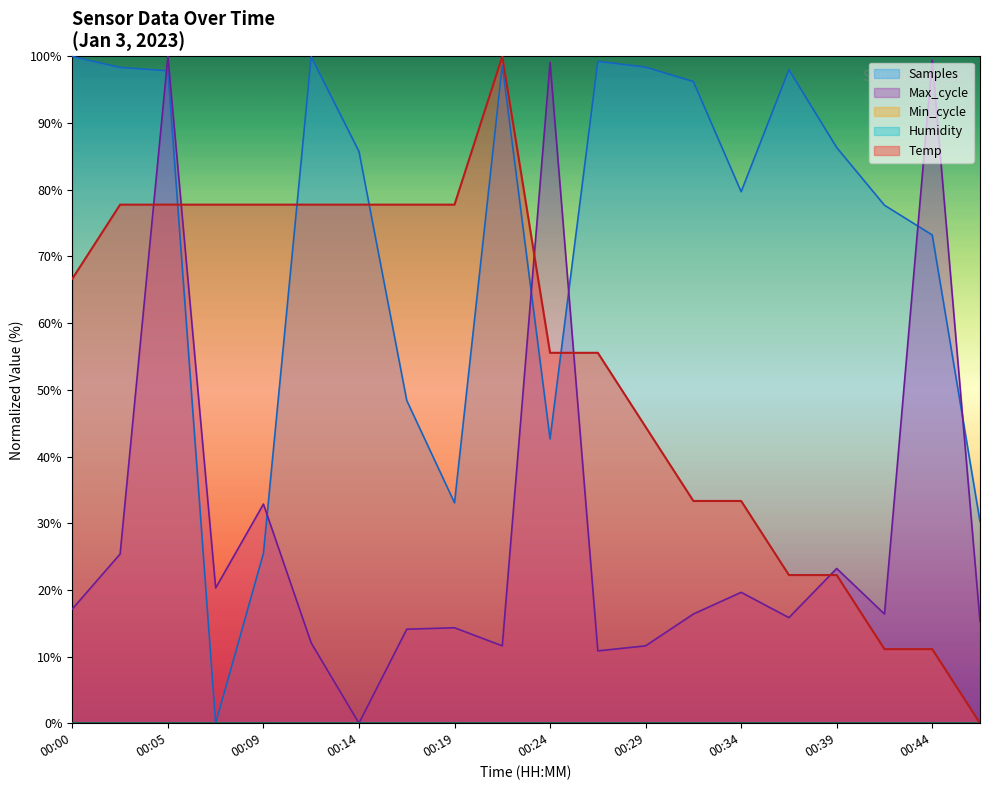

How many positive values does the Samples series have?

19